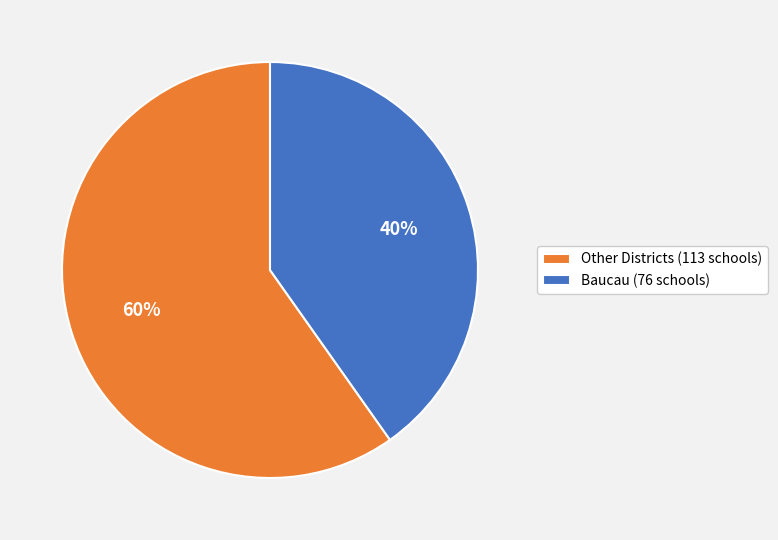

What is the largest slice in the pie chart?

Other Districts (113 schools)